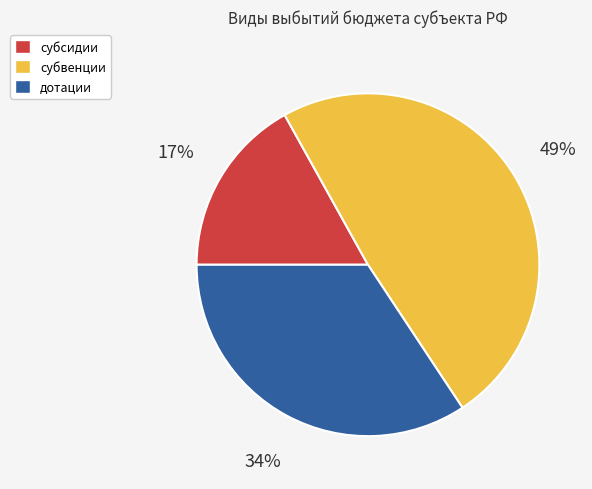

How many slices are in this pie chart?

3